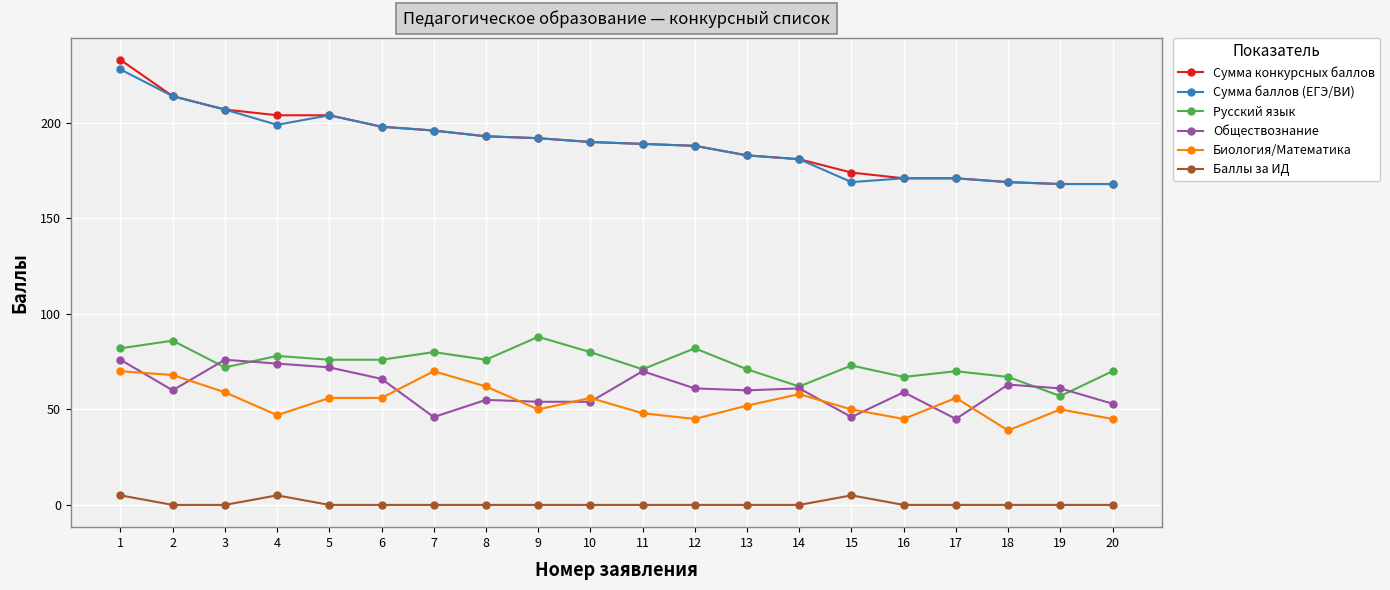

Is the value of Русский язык at 1 greater than the value of Сумма баллов (ЕГЭ/ВИ) at 16?

No